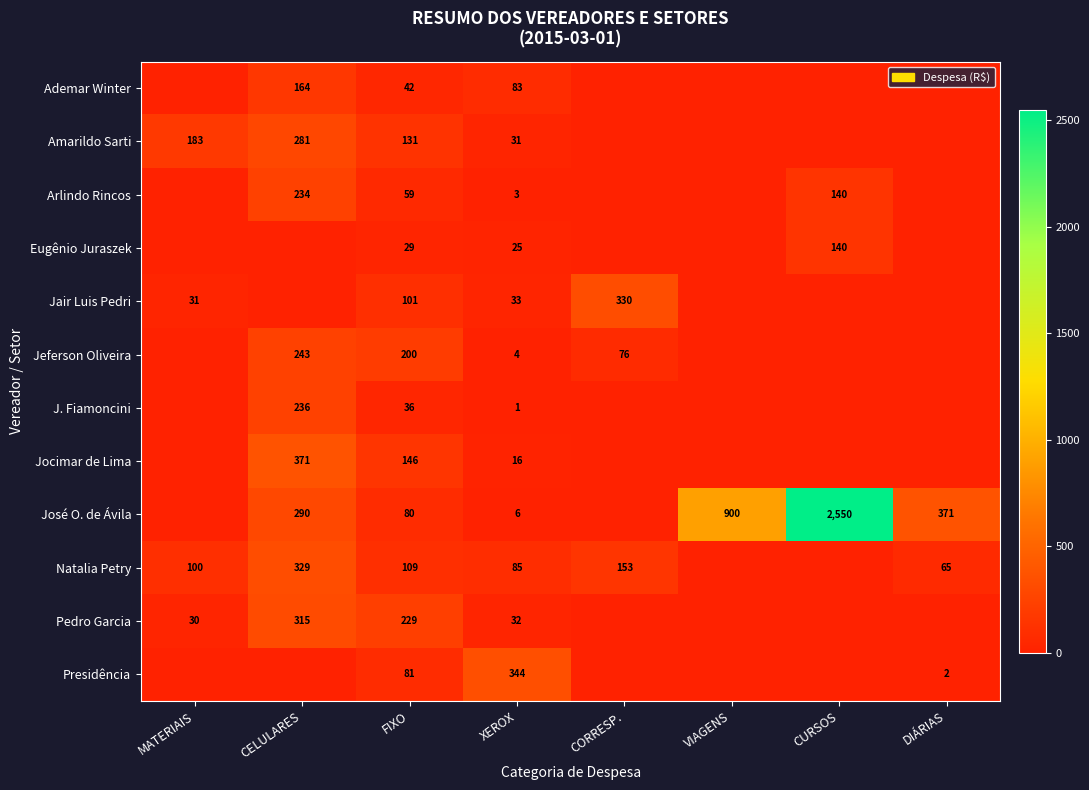

What is the total value across all series at XEROX?

663